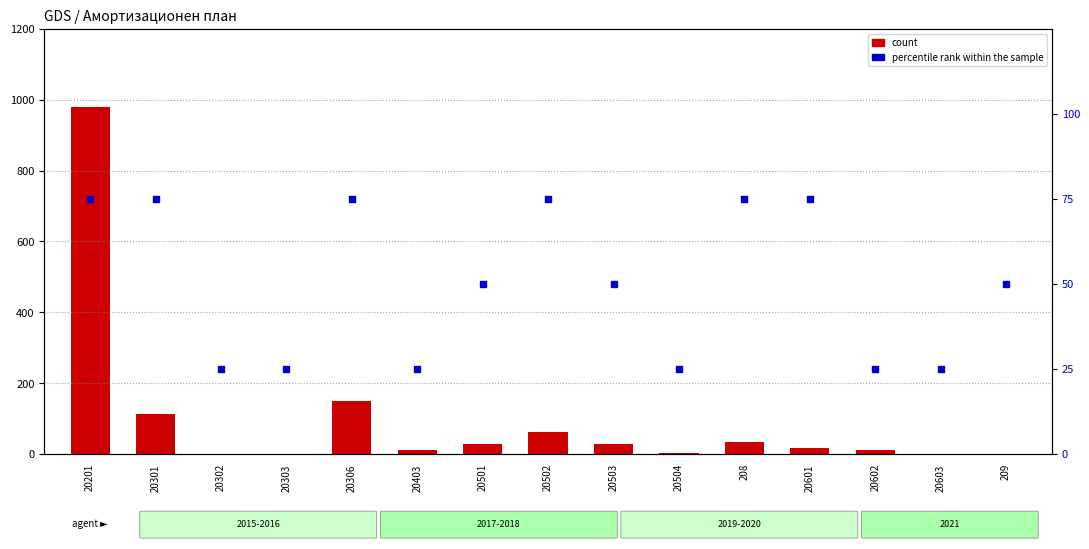

Which series reaches the maximum Y coordinate?

count